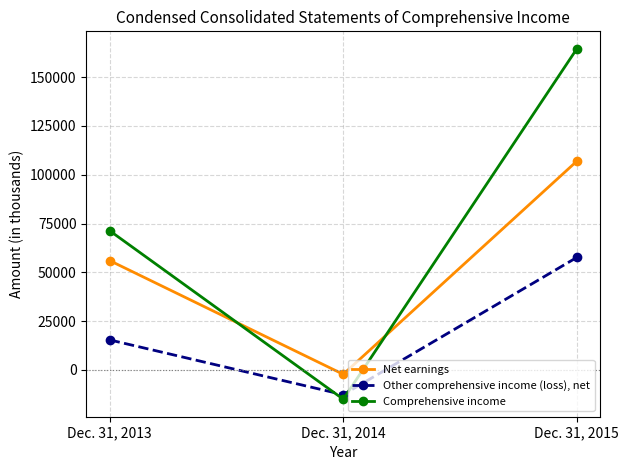

Between Dec. 31, 2014 and Dec. 31, 2015, which series saw the biggest shift?

Comprehensive income